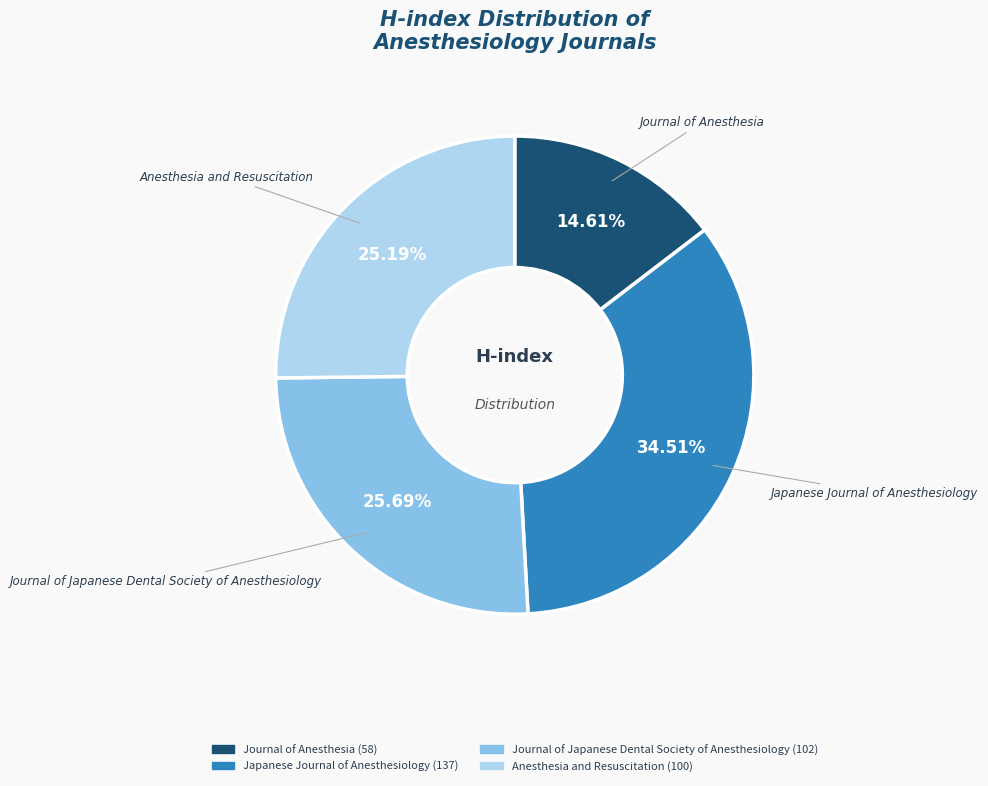

Count the number of slices in the pie.

4